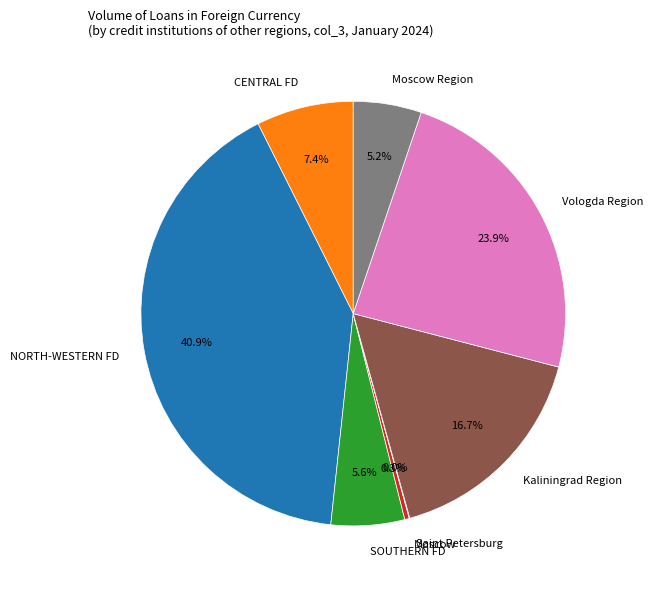

What is the largest slice in the pie chart?

NORTH-WESTERN FD